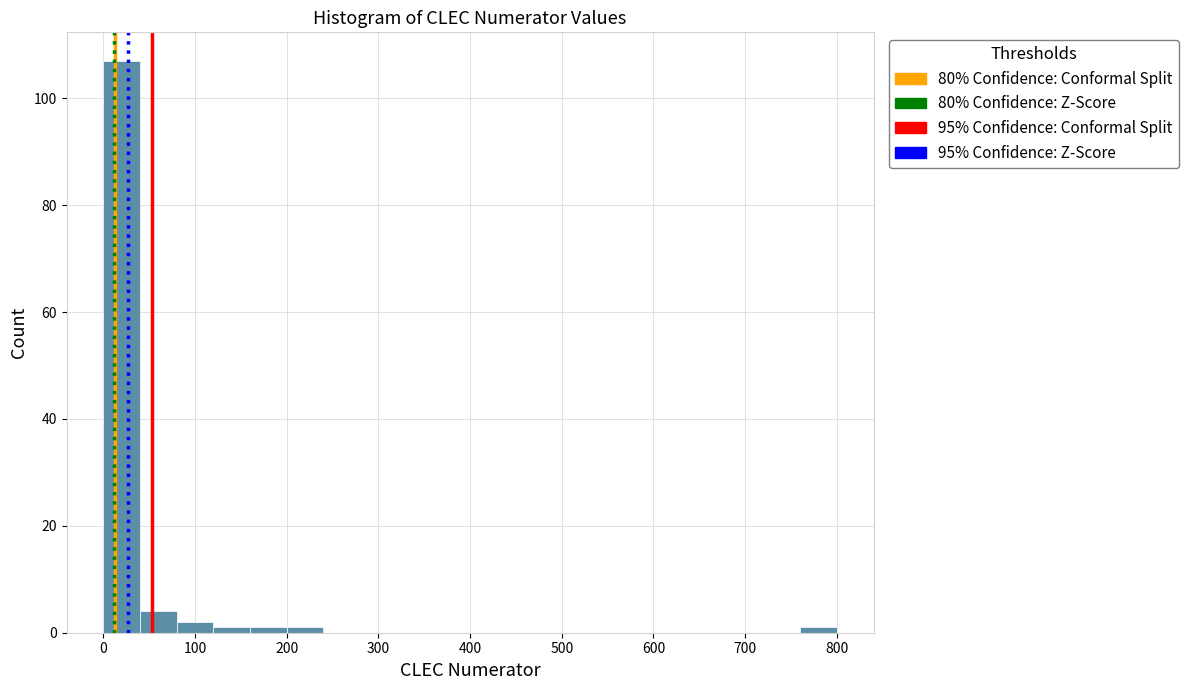

Over which range of the x-axis is the bar tallest?

0 to 40